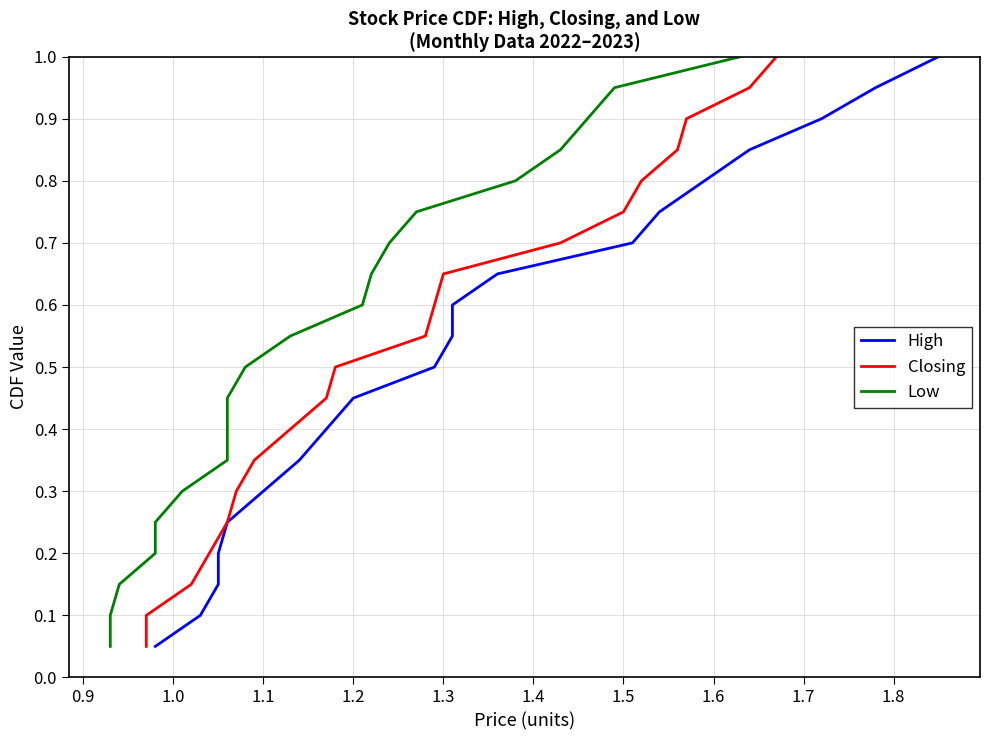

Is the value of Closing at 1.3 greater than the value of Low at 13?

No